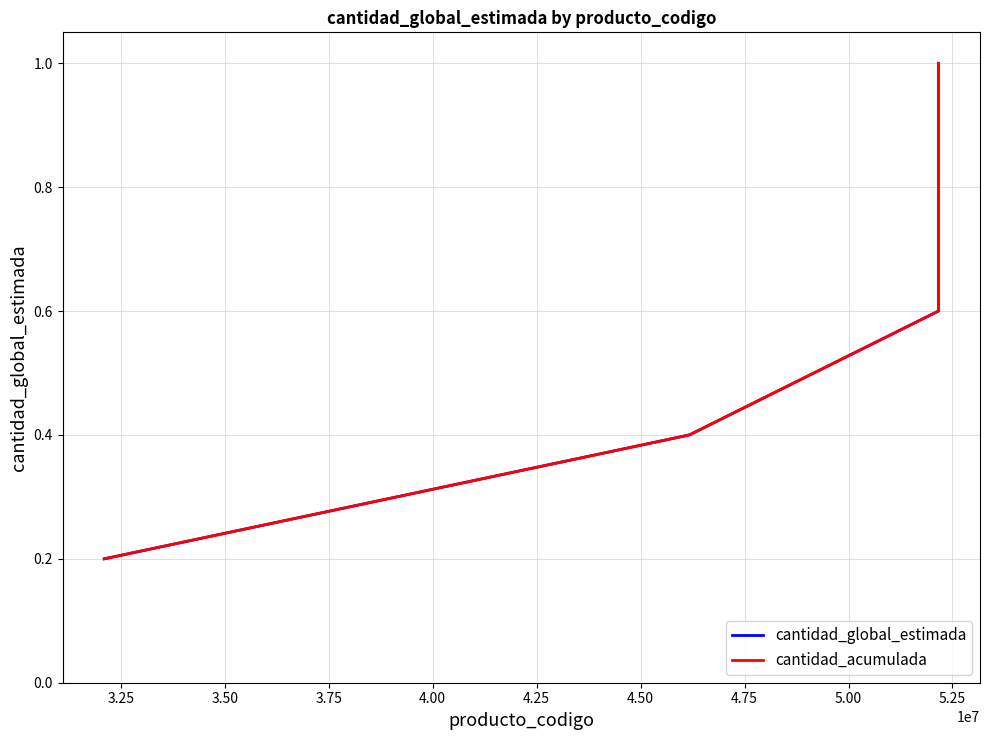

True or false: cantidad_acumulada and cantidad_global_estimada cross at least once.

False